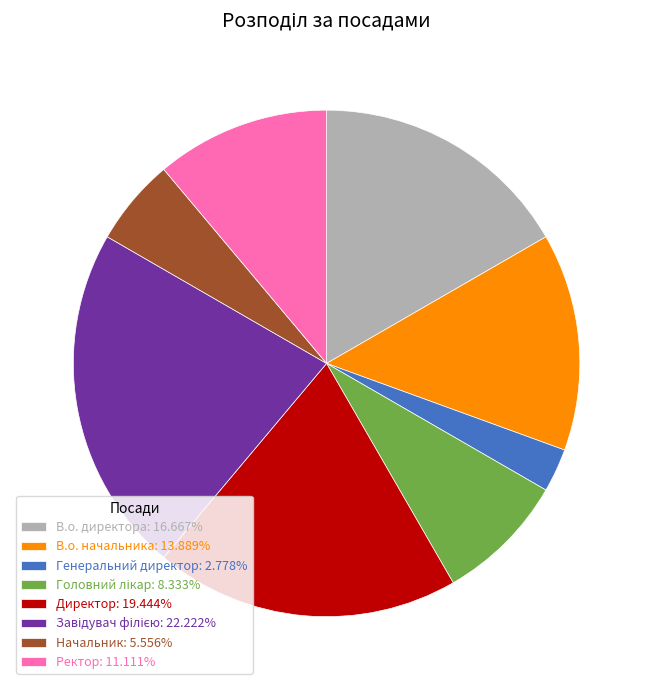

The Начальник slice represents 1% of the pie. True or false?

False